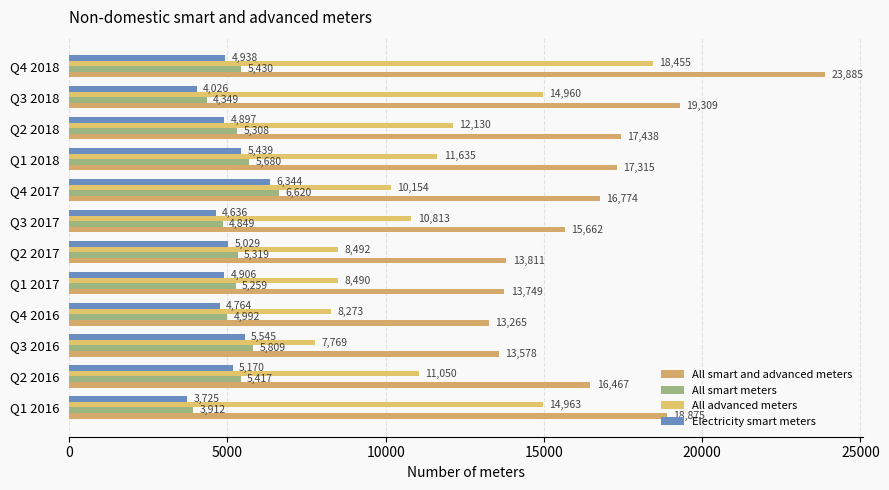

How many series are shown in this chart?

4